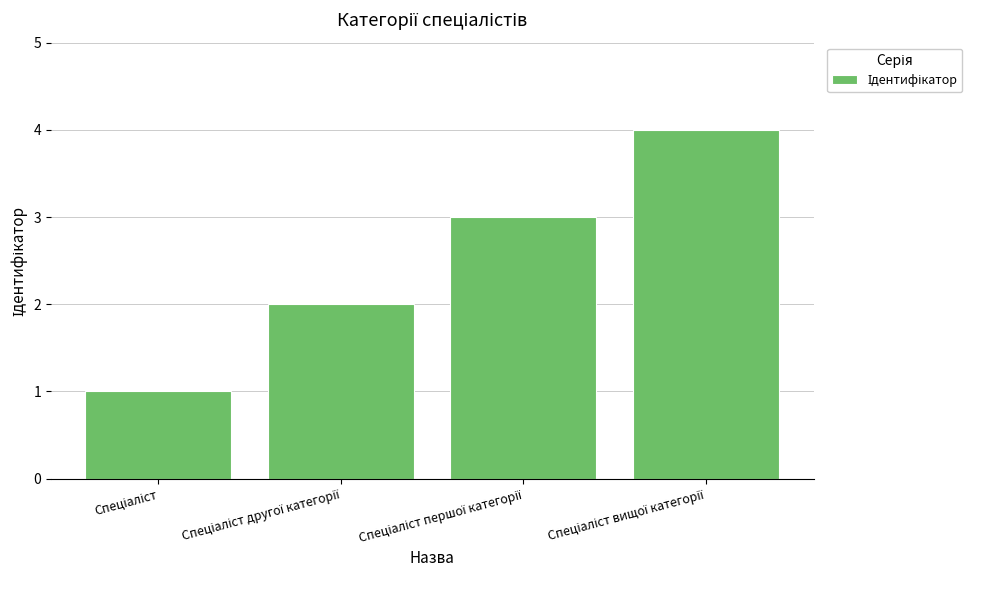

Reading left to right, transcribe all the data shown in this chart.

1	2	3	4